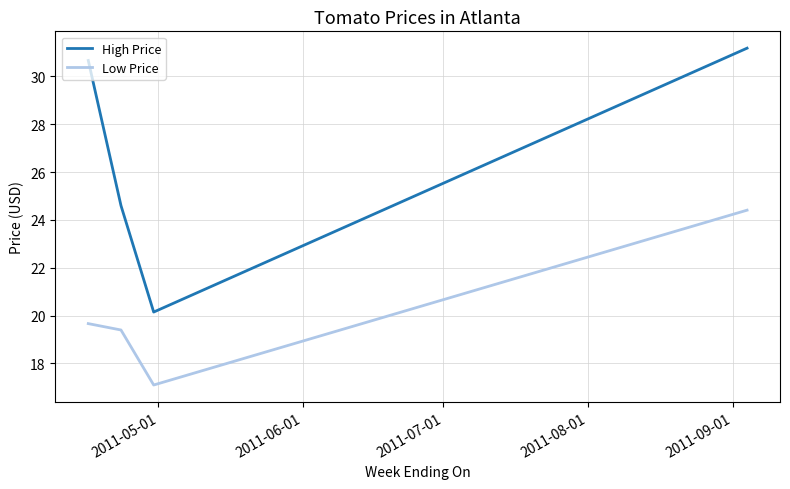

Which series has the largest total across all categories?

High Price